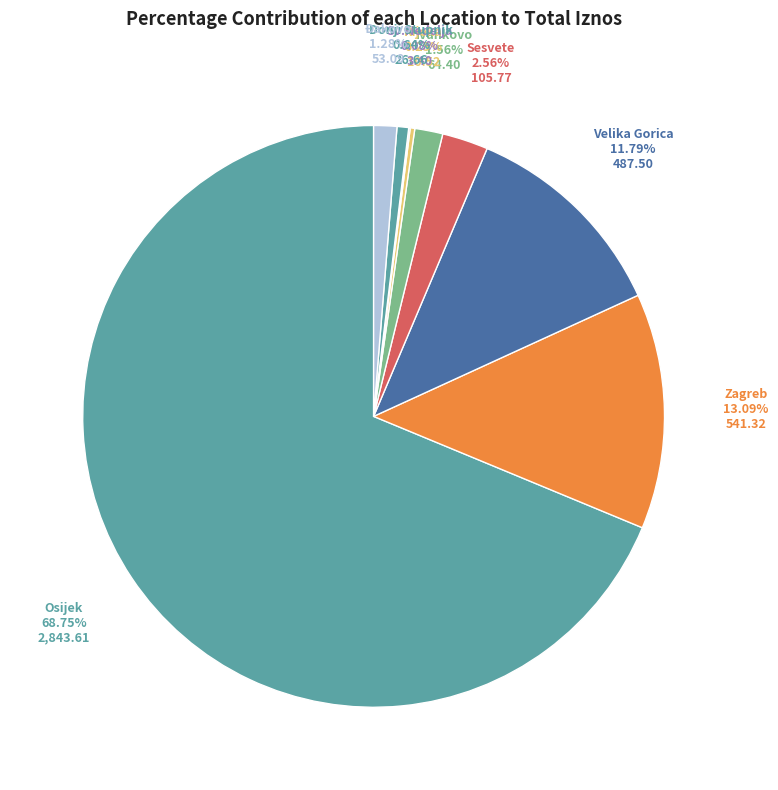

Which category accounts for the majority?

Osijek